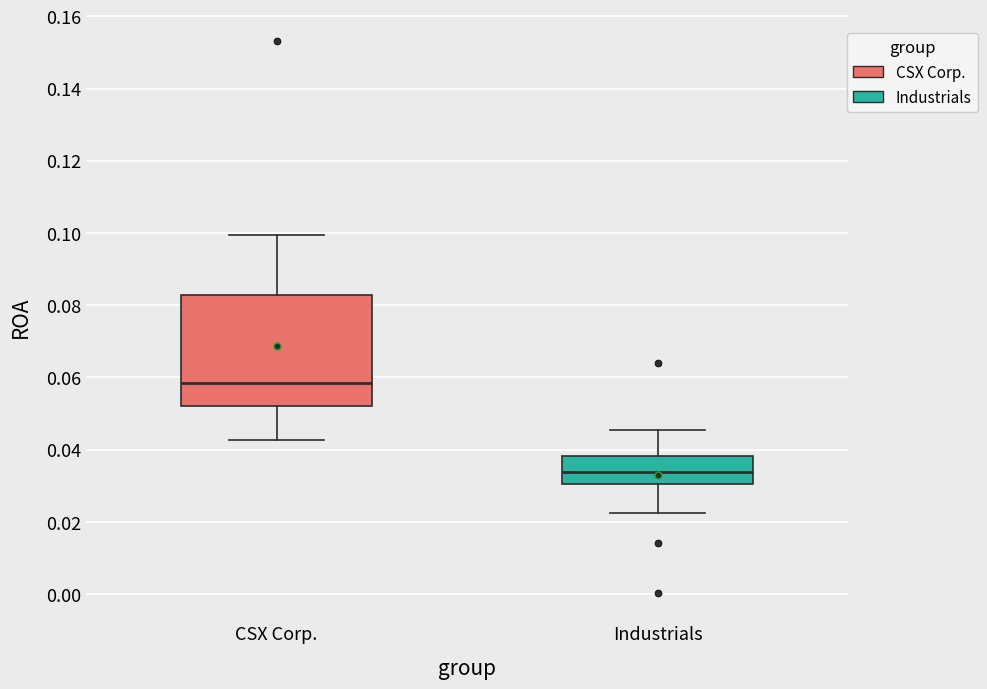

Reading left to right, transcribe this box plot: for each box, give where its median line is, the range the box spans, and where its two whiskers end, as read against the y-axis. The values are not printed on the chart, so give them approximately, as read against the axis.

CSX Corp.: median 0.058, box 0.052 to 0.082, whiskers 0.042 to 0.100
Industrials: median 0.034, box 0.030 to 0.038, whiskers 0.022 to 0.046